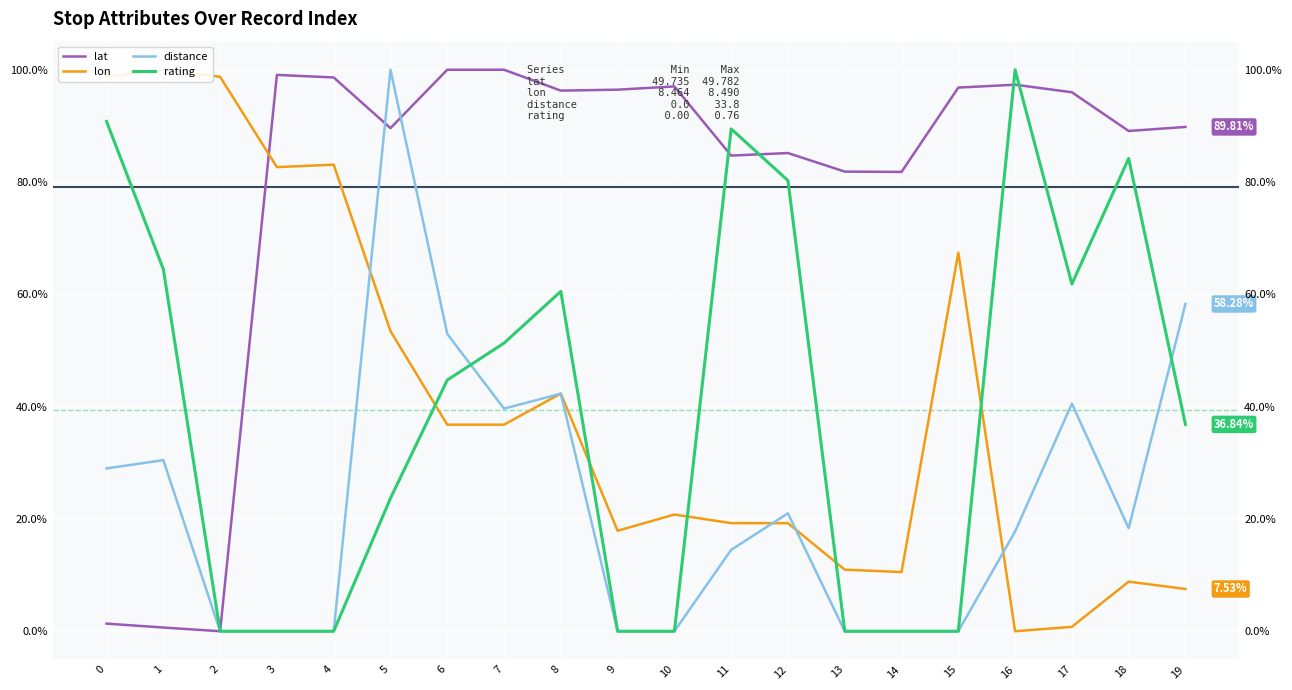

True or false: lat has a value of 43.4 at 13.

False